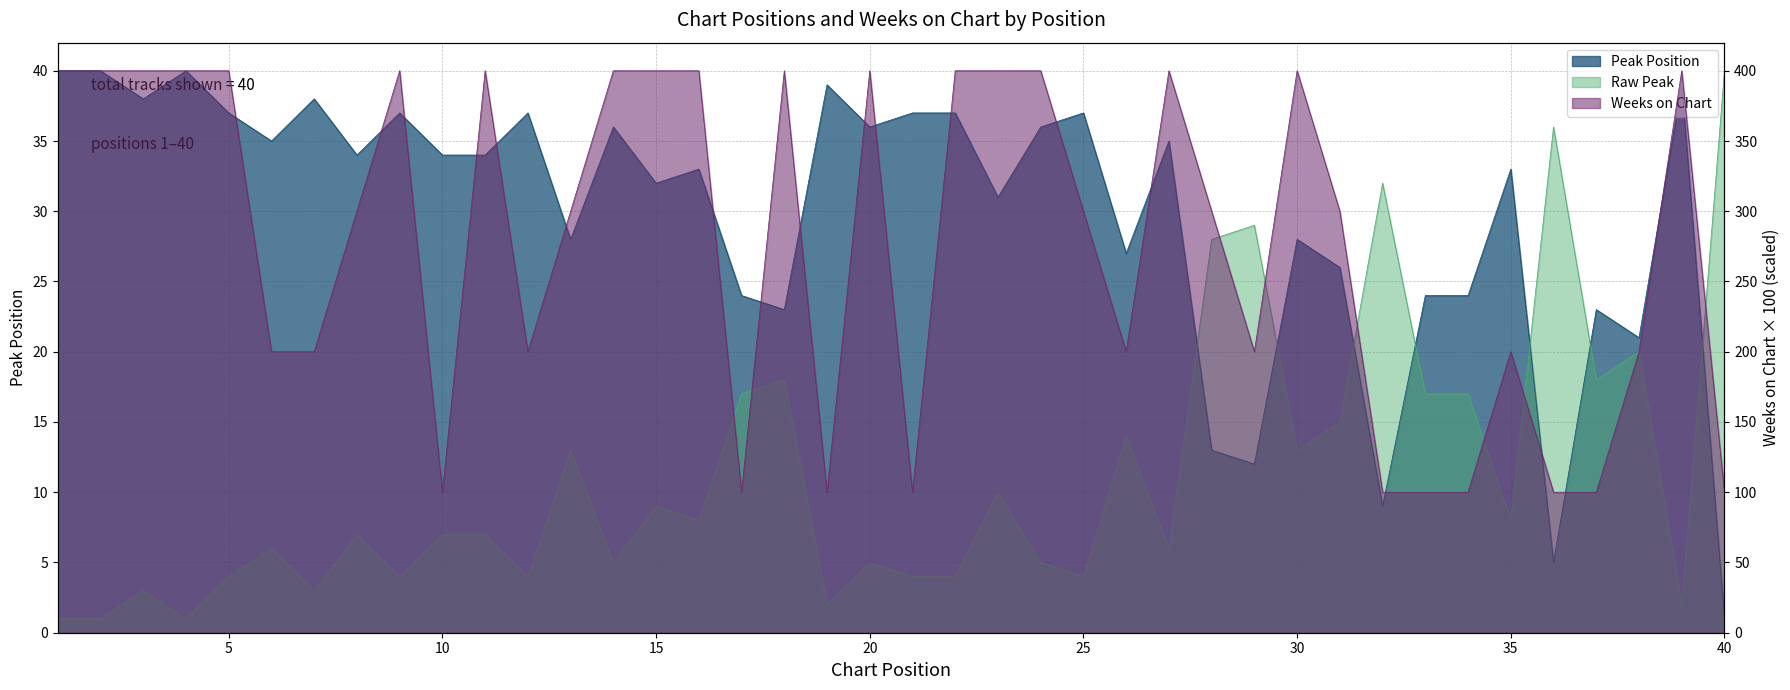

What is the difference between the maximum and minimum values in the Weeks on Chart series?

300